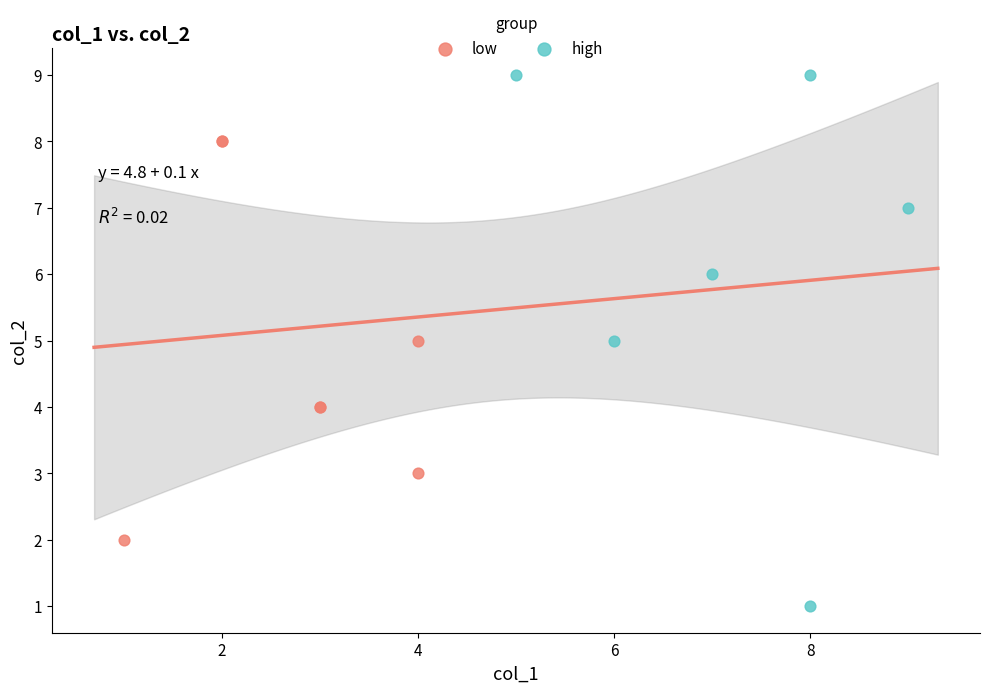

What are all the series names shown in the legend?

low, high